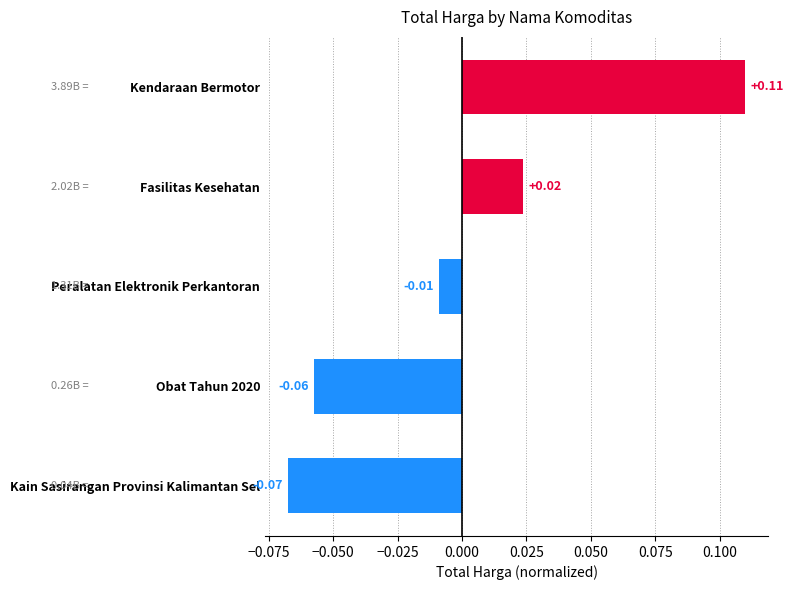

Where is the data nearest to the value 0?

Peralatan Elektronik Perkantoran